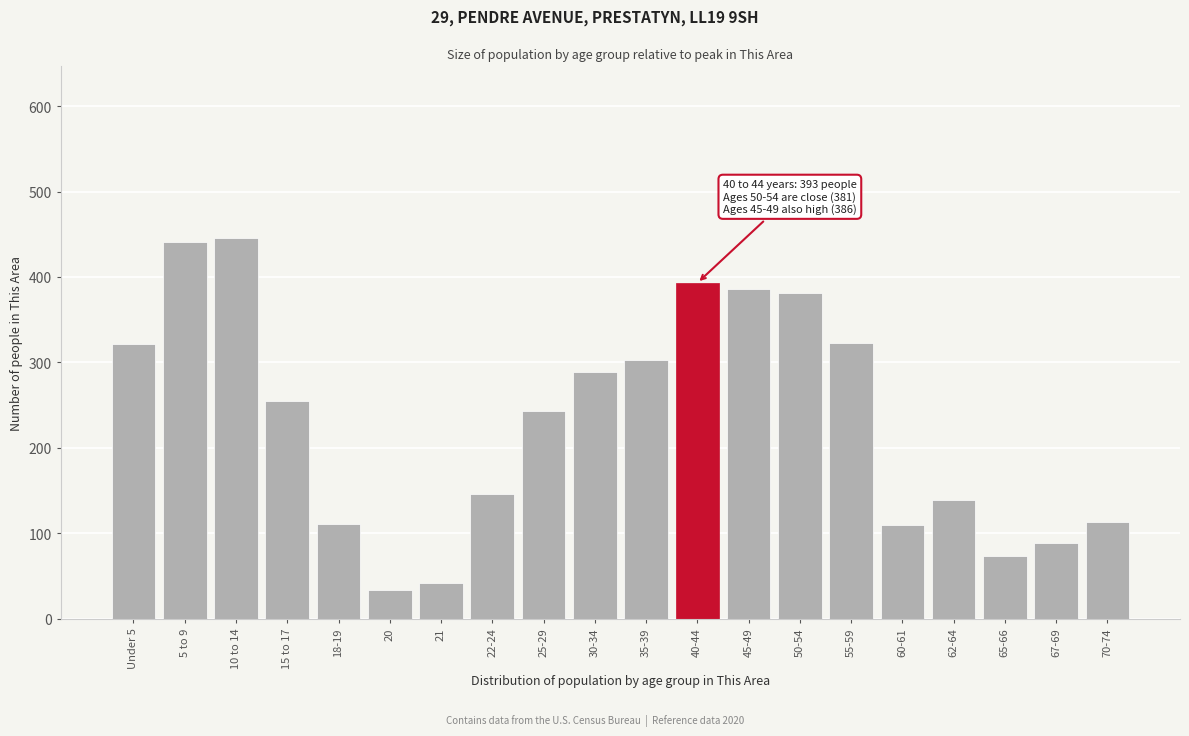

What is the difference between the values at Under 5 and 62-64?

183